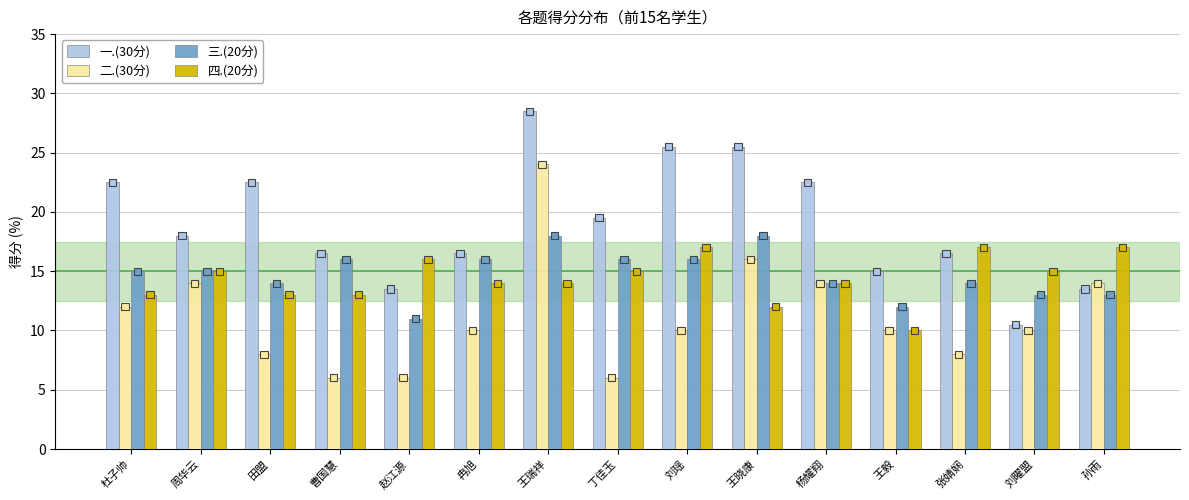

Reading right to left, extract all data points from this chart.

一.(30分): 13.5	10.5	16.5	15.0	22.5	25.5	25.5	19.5	28.5	16.5	13.5	16.5	22.5	18.0	22.5
二.(30分): 14.0	10.0	8.0	10.0	14.0	16.0	10.0	6.0	24.0	10.0	6.0	6.0	8.0	14.0	12.0
三.(20分): 13.0	13.0	14.0	12.0	14.0	18.0	16.0	16.0	18.0	16.0	11.0	16.0	14.0	15.0	15.0
四.(20分): 17.0	15.0	17.0	10.0	14.0	12.0	17.0	15.0	14.0	14.0	16.0	13.0	13.0	15.0	13.0